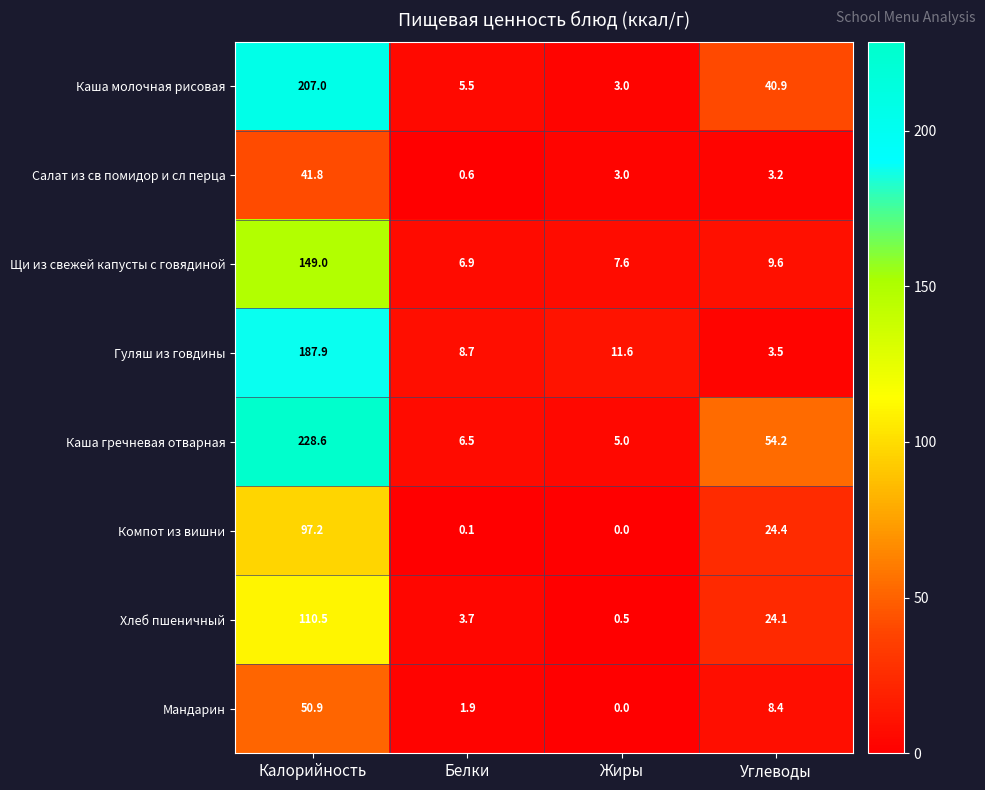

Is it true that Гуляш из говдины equals 6.1 at Углеводы?

False